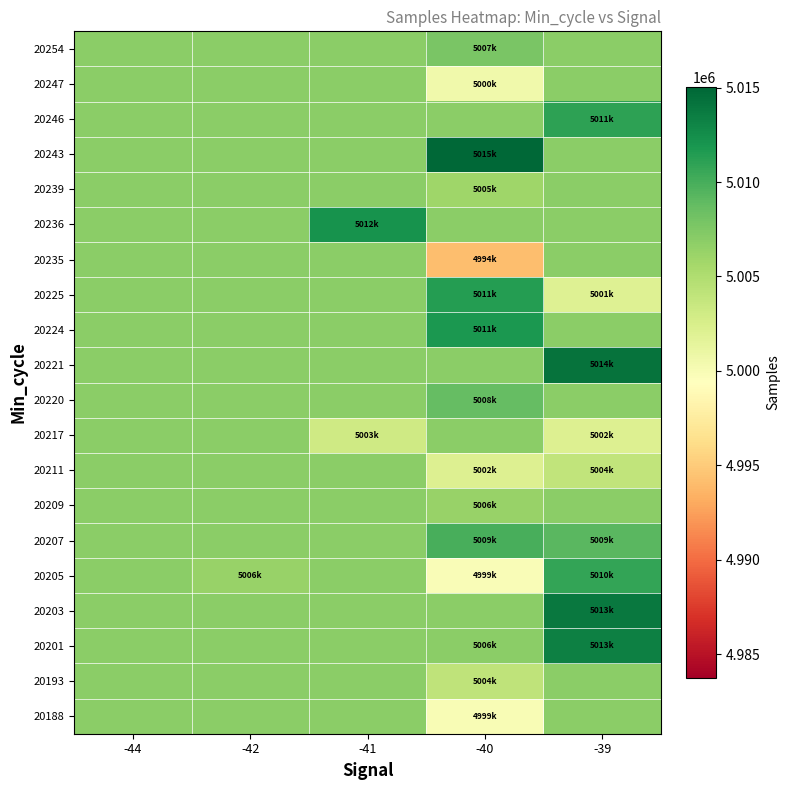

What is the total value across all series at -39?

100156778.7